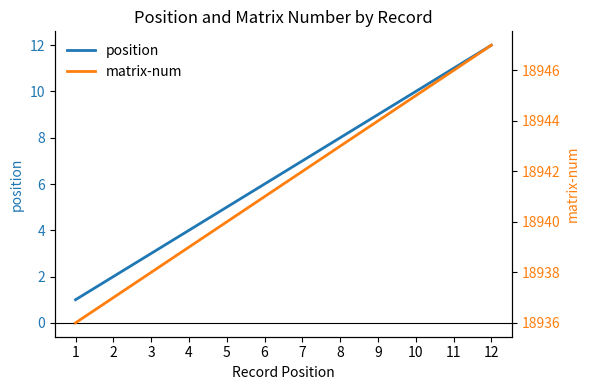

Where does the position series first go above 7?

8